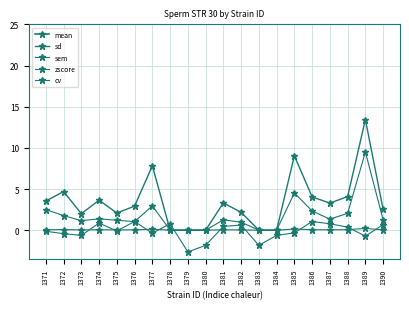

Between 1382 and 1378, which is larger?

1378